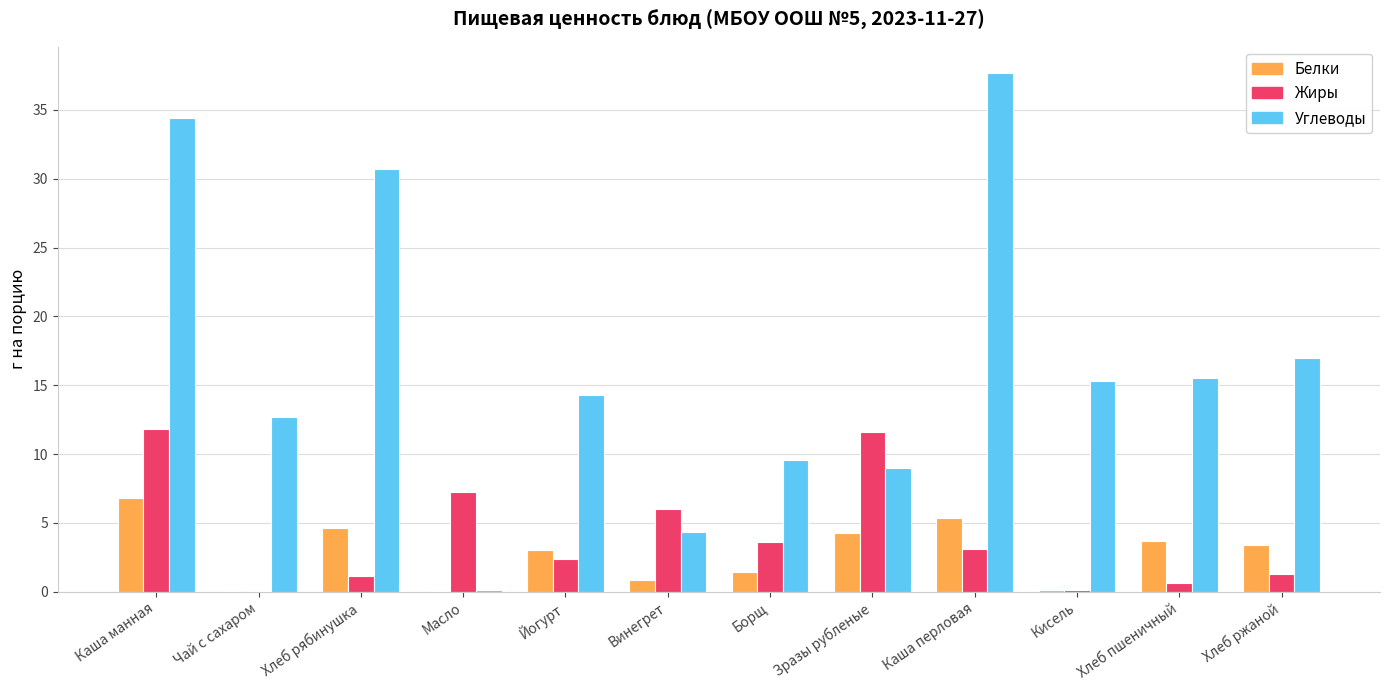

Where is Углеводы nearest to the value 18?

Хлеб ржаной